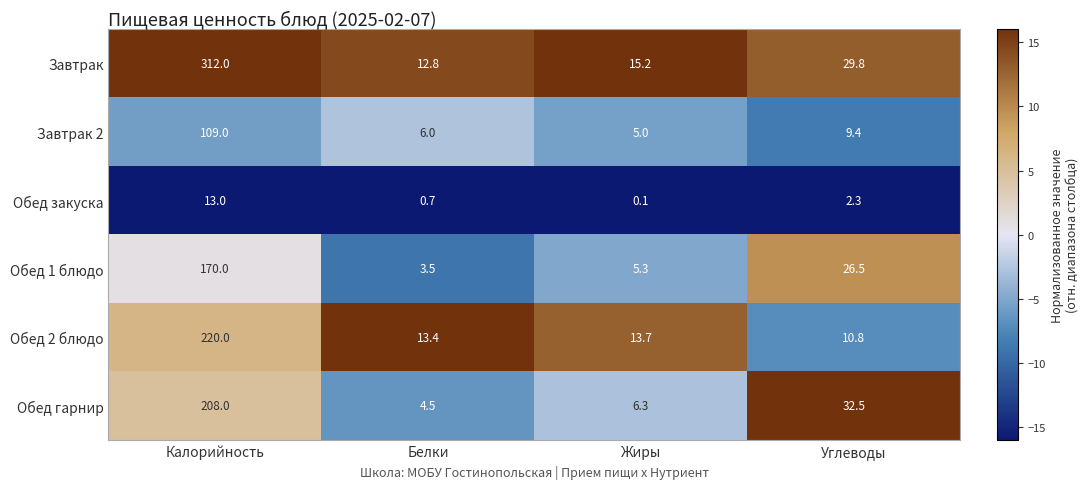

Which series has the widest spread of values?

Завтрак